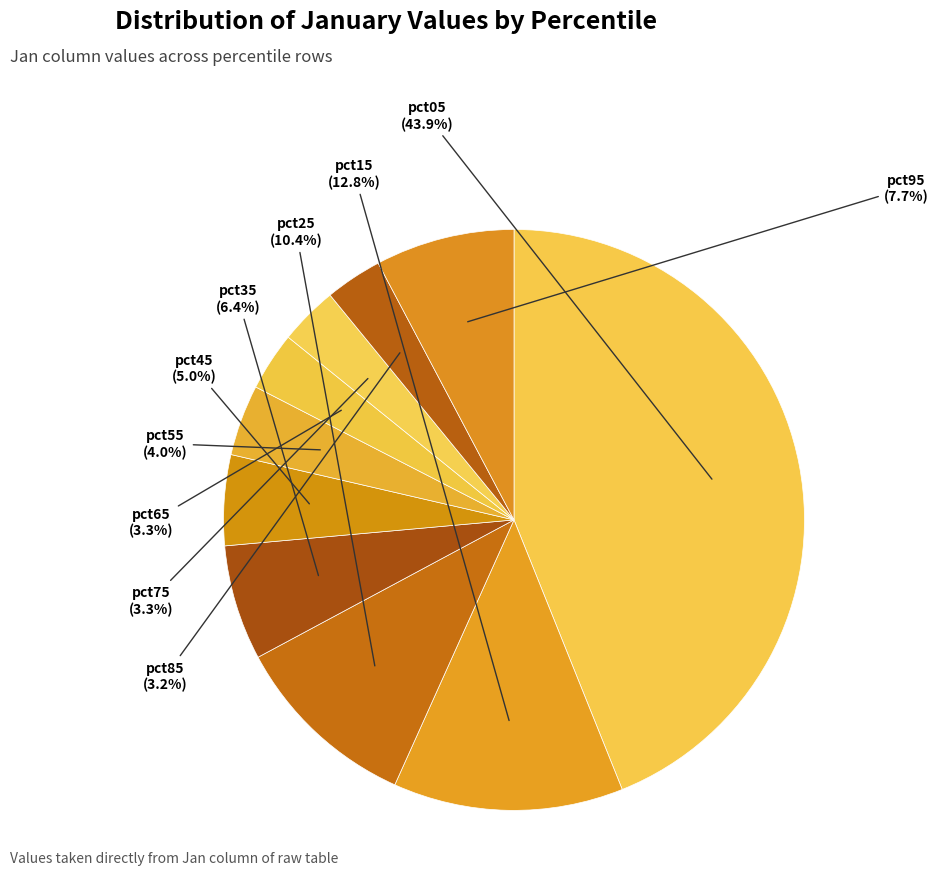

To the nearest percent, what portion does pct25 represent?

10%